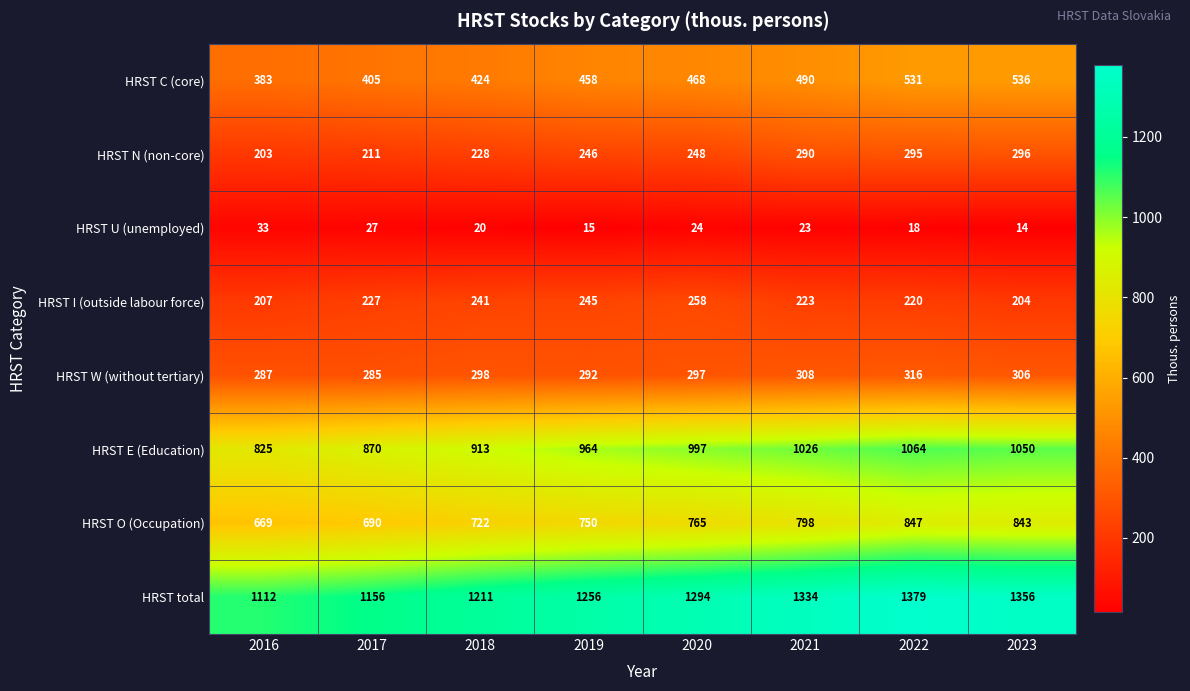

The HRST C (core) series shows 803 at 2021. True or false?

False